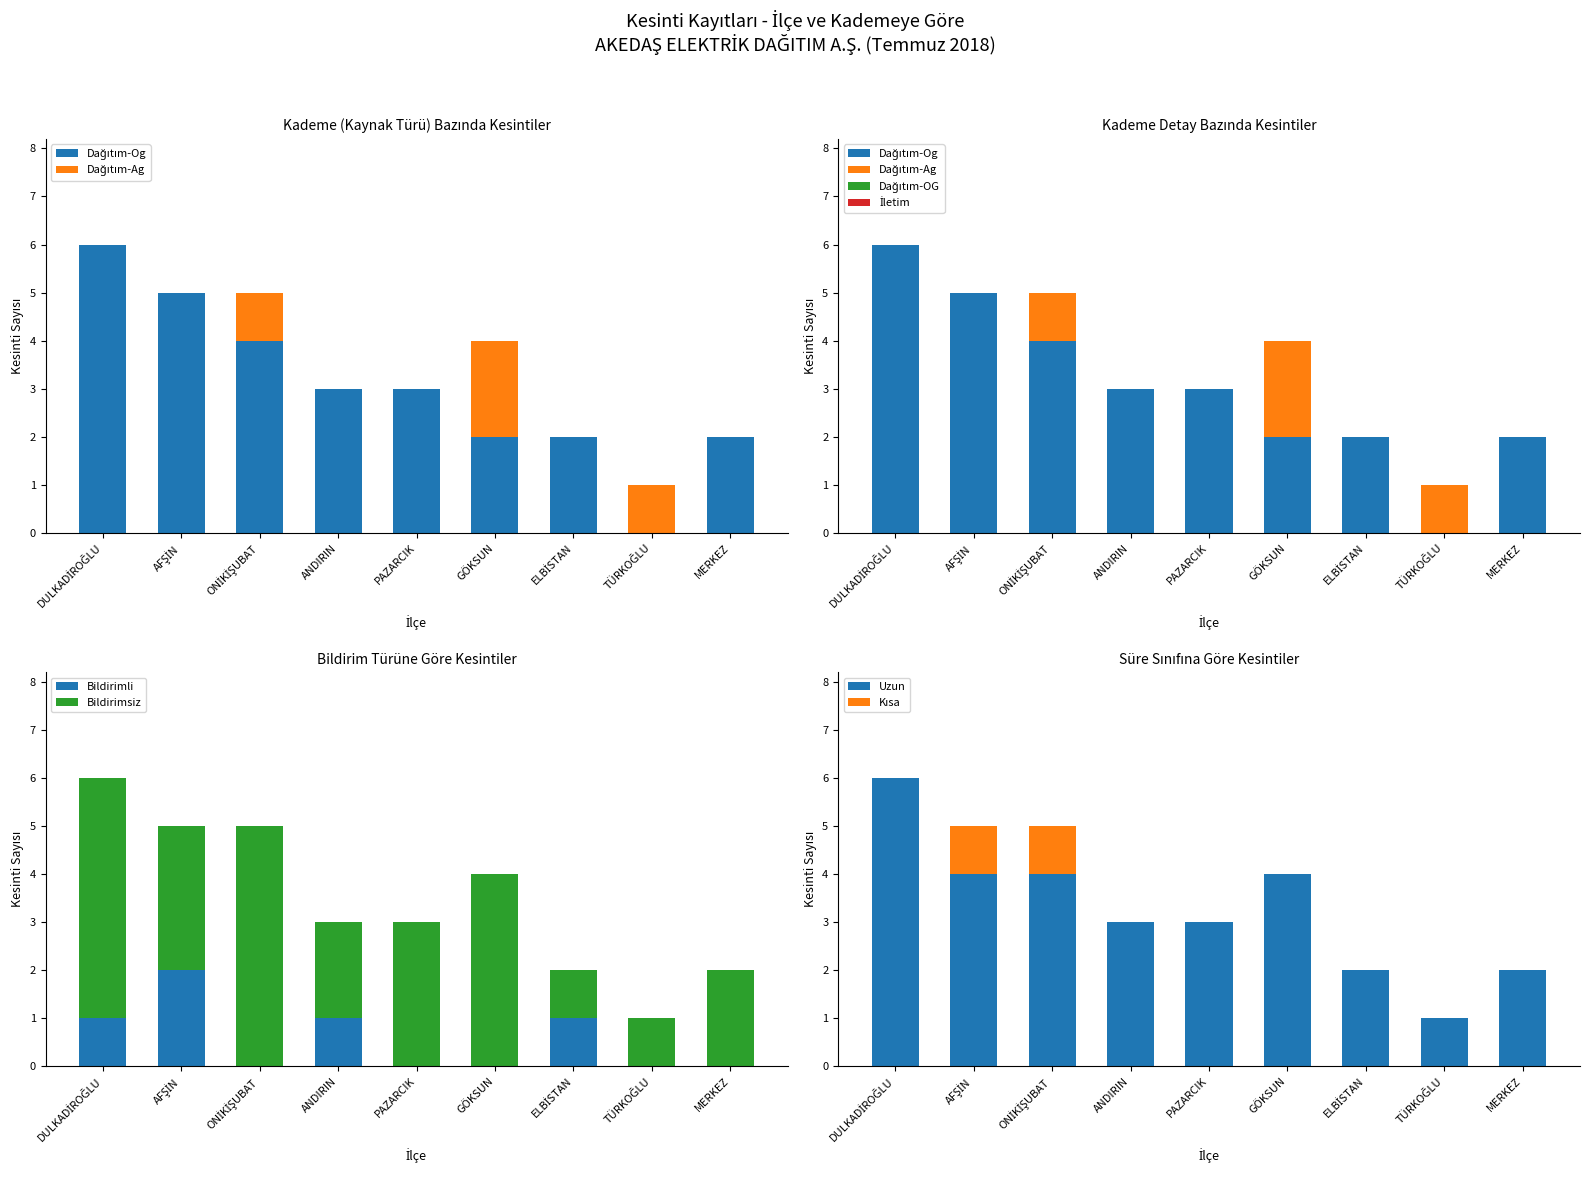

What is the label of the 6th bar from the right?

ANDIRIN